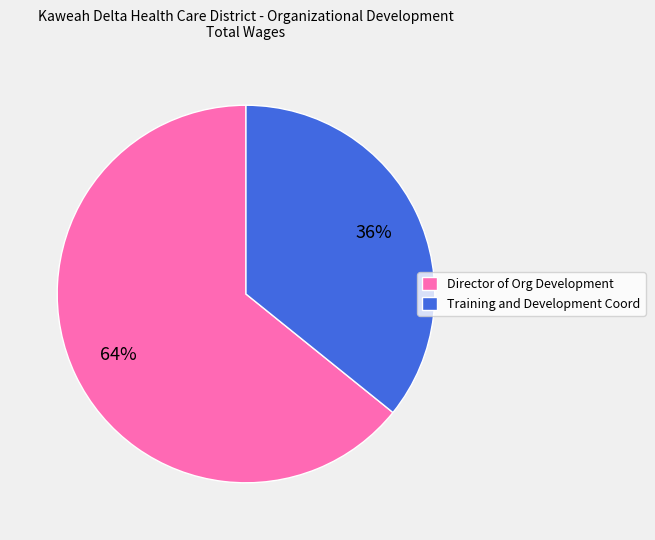

Approximately how many times larger is the value at Director of Org Development compared to Training and Development Coord?

1.8